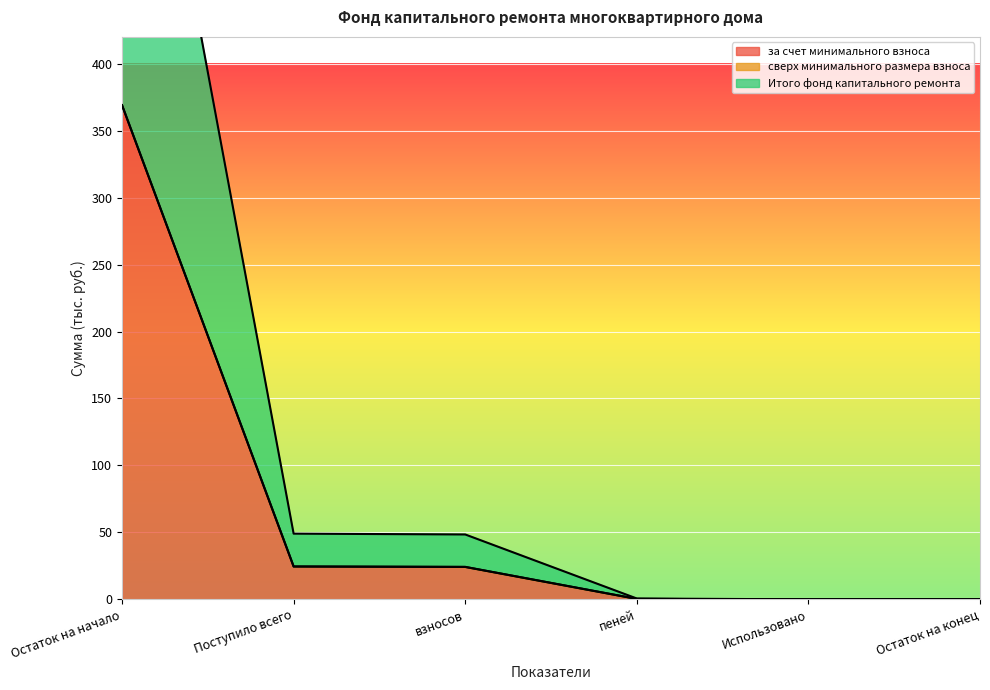

True or false: за счет минимального взноса and Итого фонд капитального ремонта intersect in this chart.

False